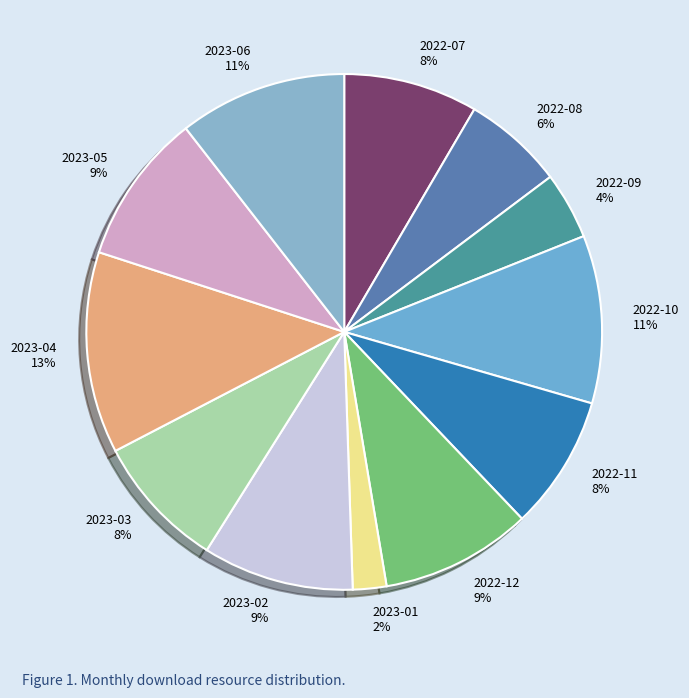

Which has a higher value, 2023-02 or 2022-11?

2023-02